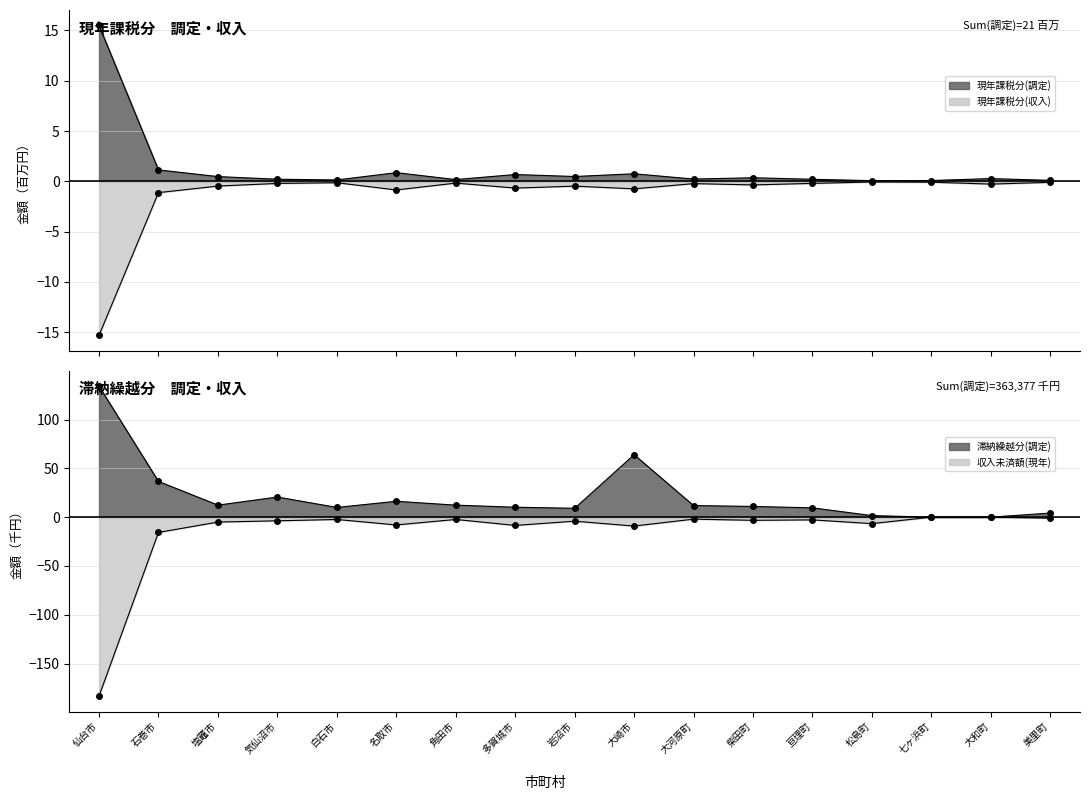

How many lines are shown in the chart?

4